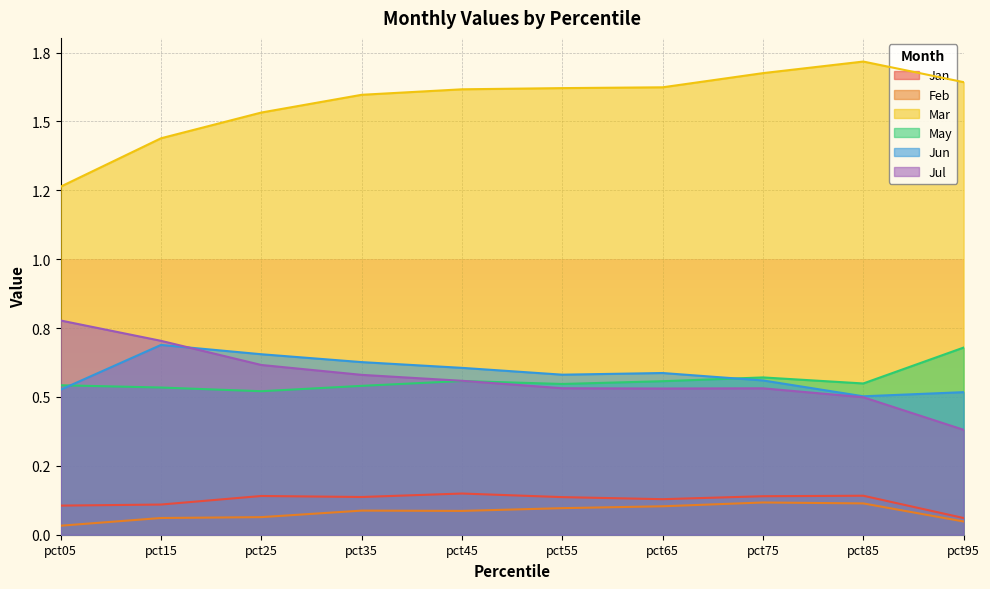

Where is the first local maximum for Feb?

pct35